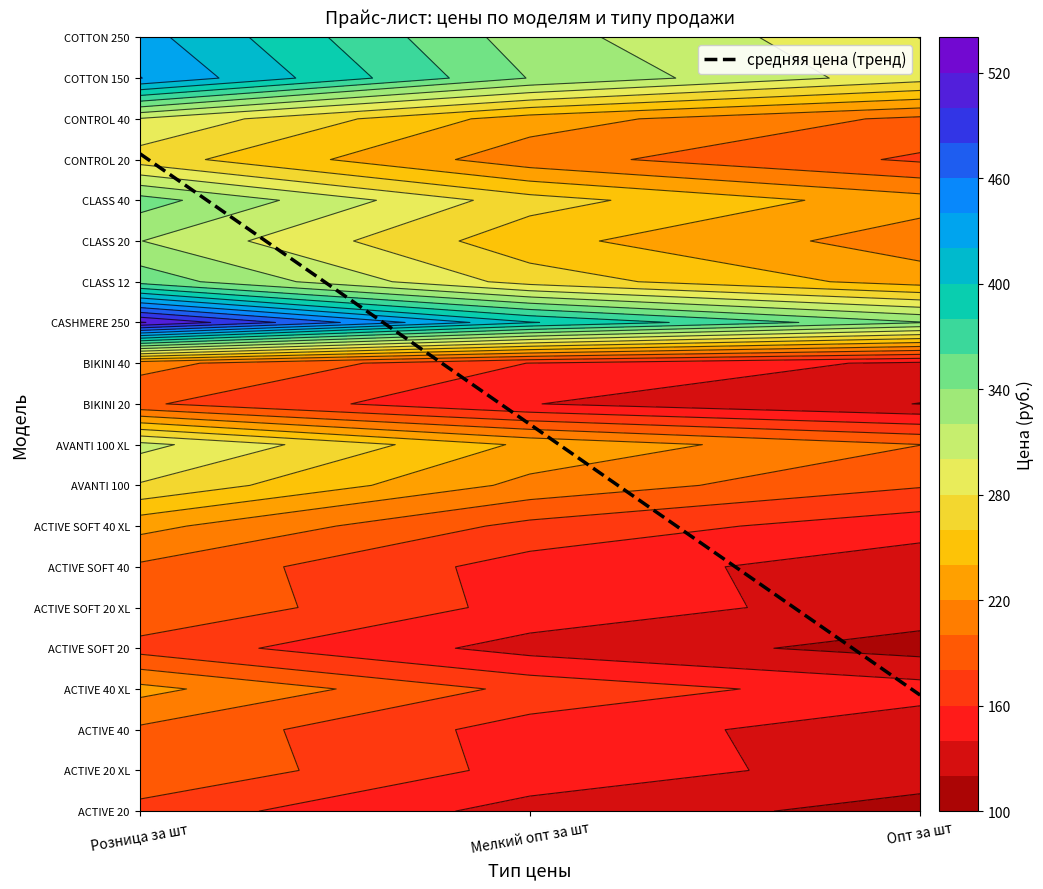

How many values in the COTTON 250 series are below 329?

1